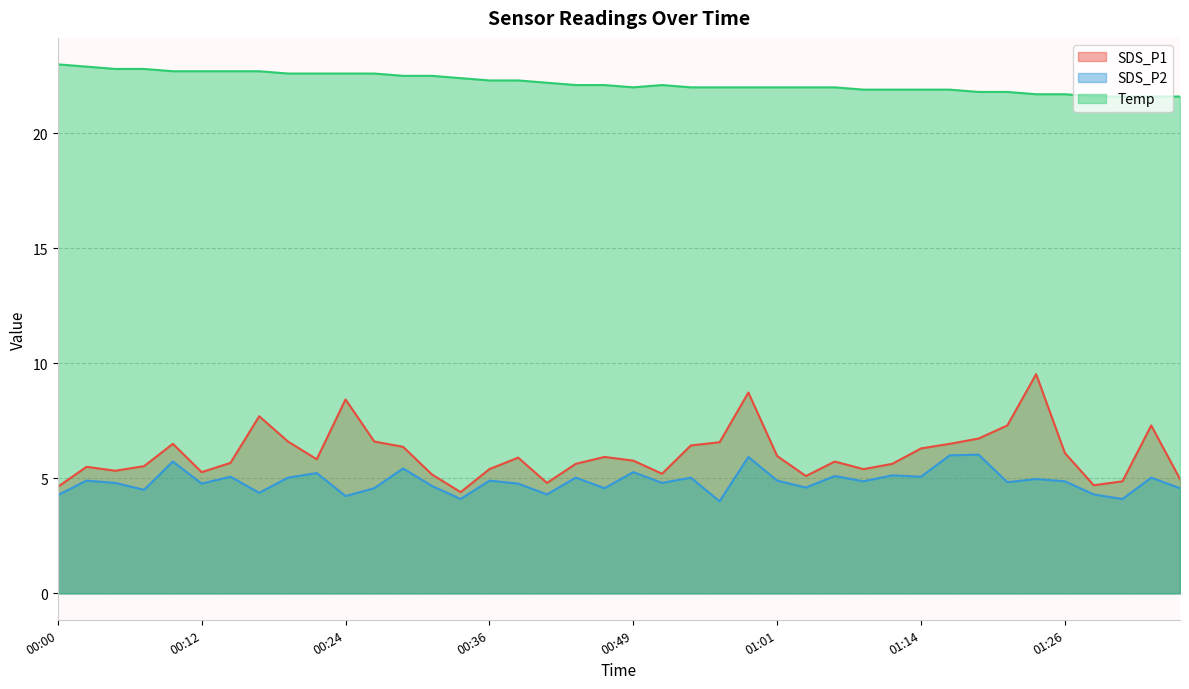

At 00:39, list the series in order from smallest to largest.

SDS_P2, SDS_P1, Temp